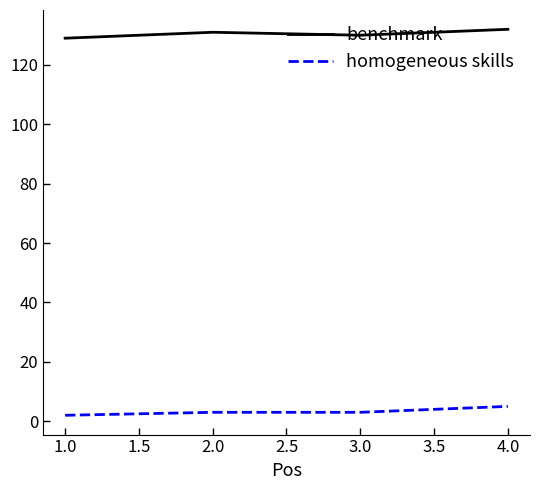

True or false: homogeneous skills and benchmark intersect in this chart.

False